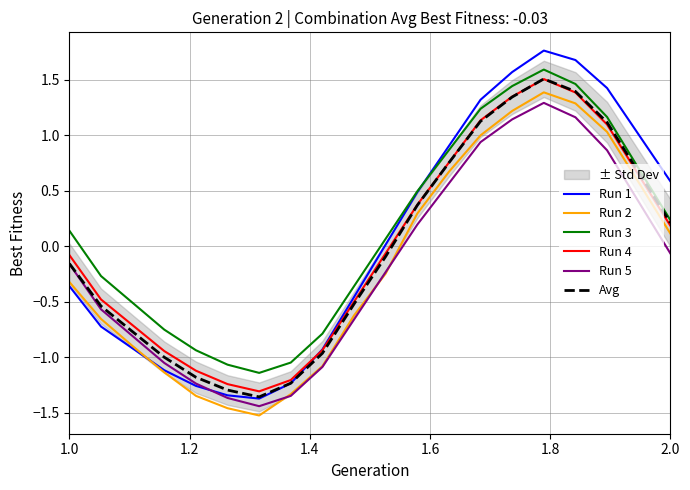

True or false: Run 5 and Run 4 intersect in this chart.

False